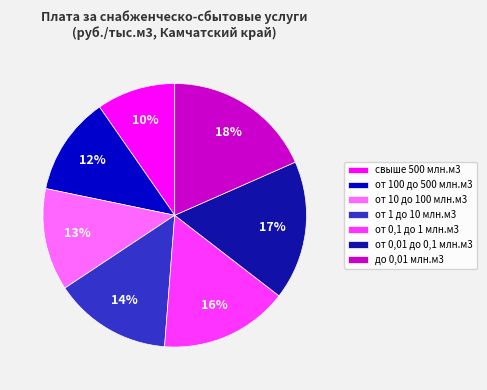

Approximately how many times larger is the value at от 100 до 500 млн.м3 compared to до 0,01 млн.м3?

0.7